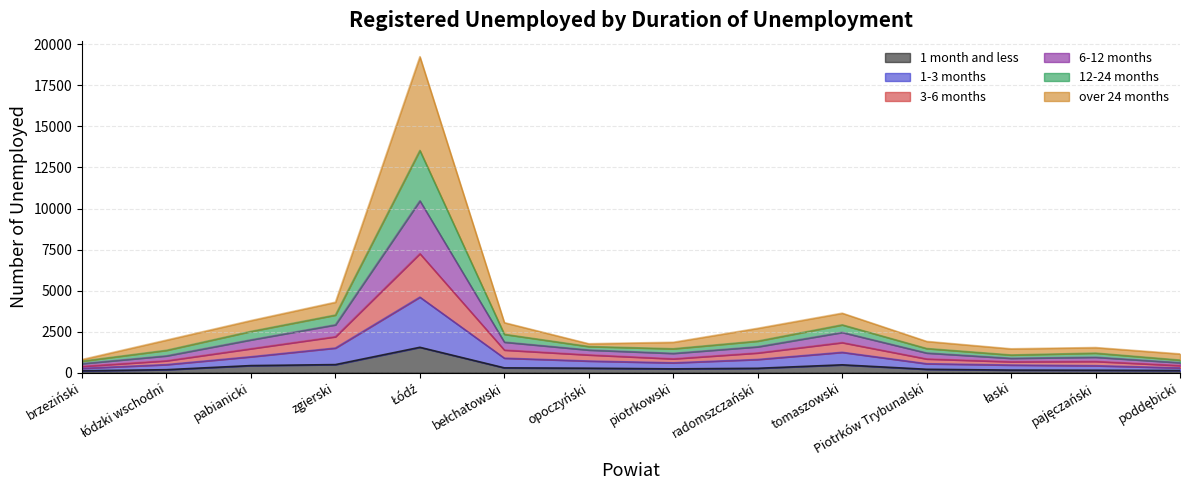

In 1-3 months, how many points are higher than both neighbors (excluding endpoints)?

2